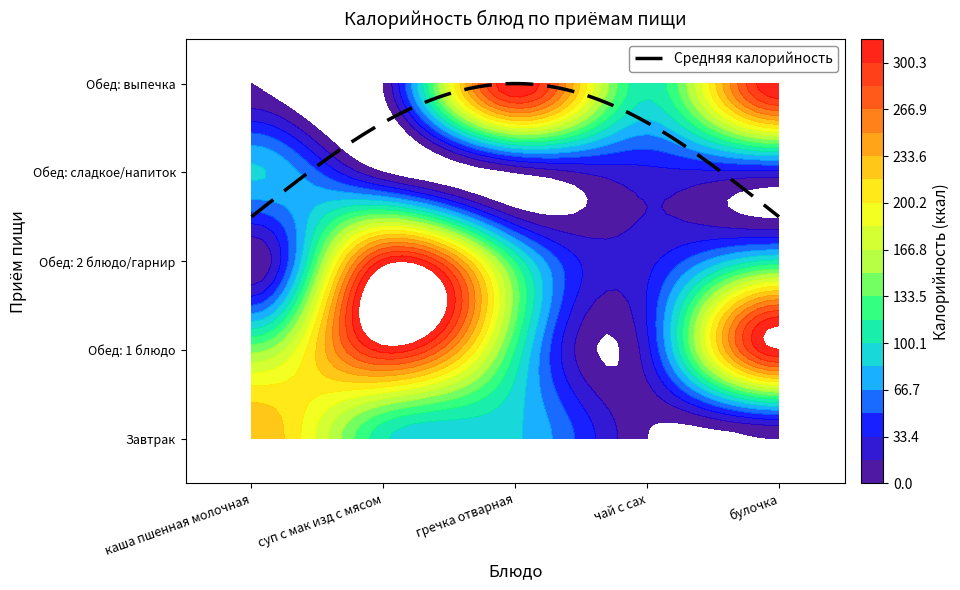

What is the greatest value displayed?

317.0